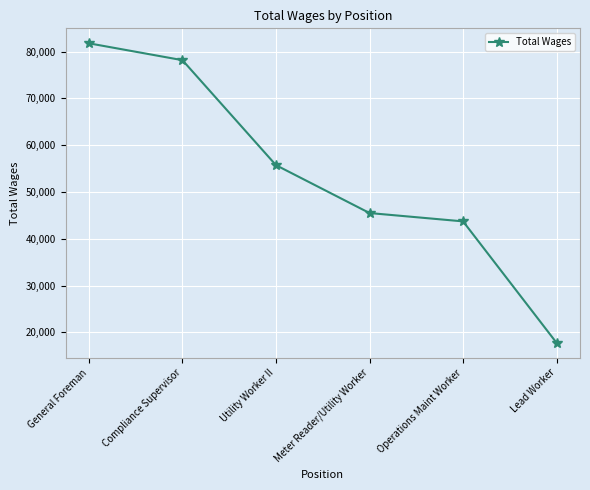

Which category has the lowest value across all series?

Lead Worker